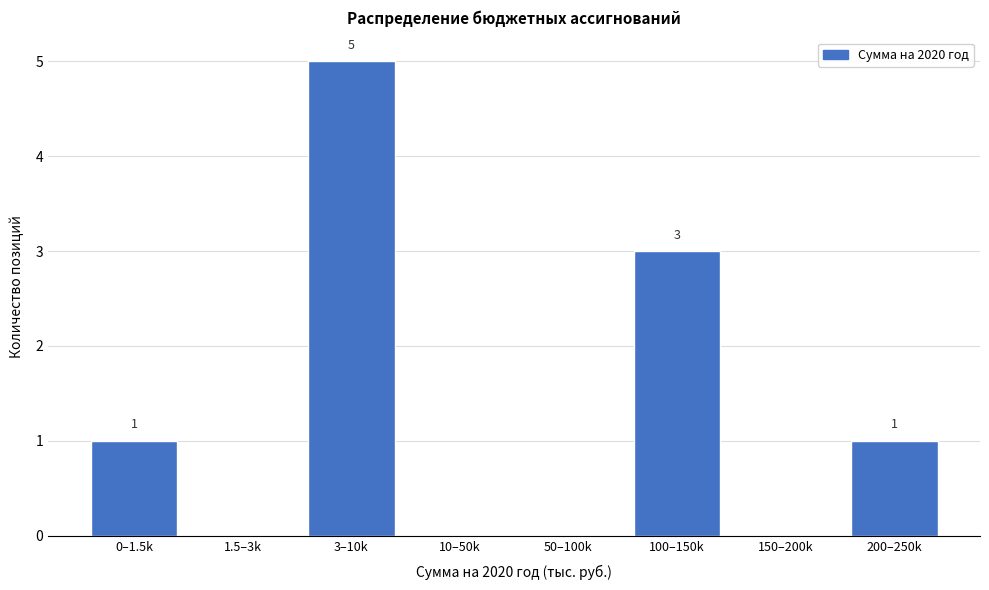

Reading left to right, what are all the values shown in this chart?

0–1.5k=1	1.5–3k=0	3–10k=5	10–50k=0	50–100k=0	100–150k=3	150–200k=0	200–250k=1